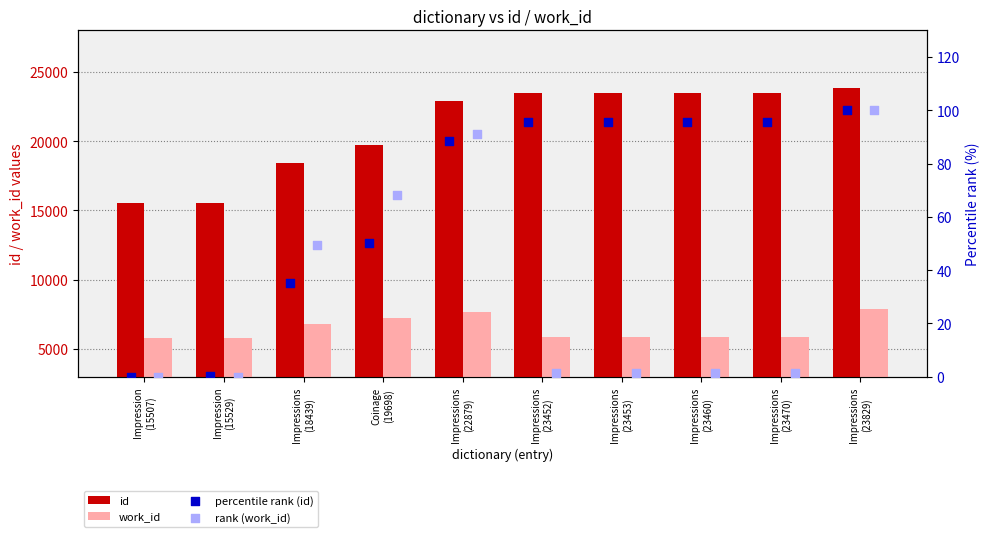

At how many categories does at least one series exceed 6766?

10